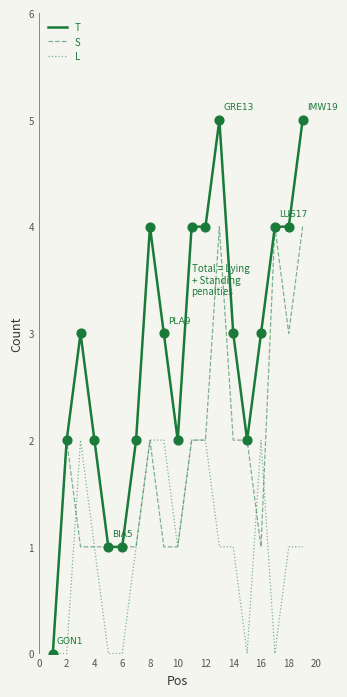

What are all the series names shown in the legend?

T, S, L